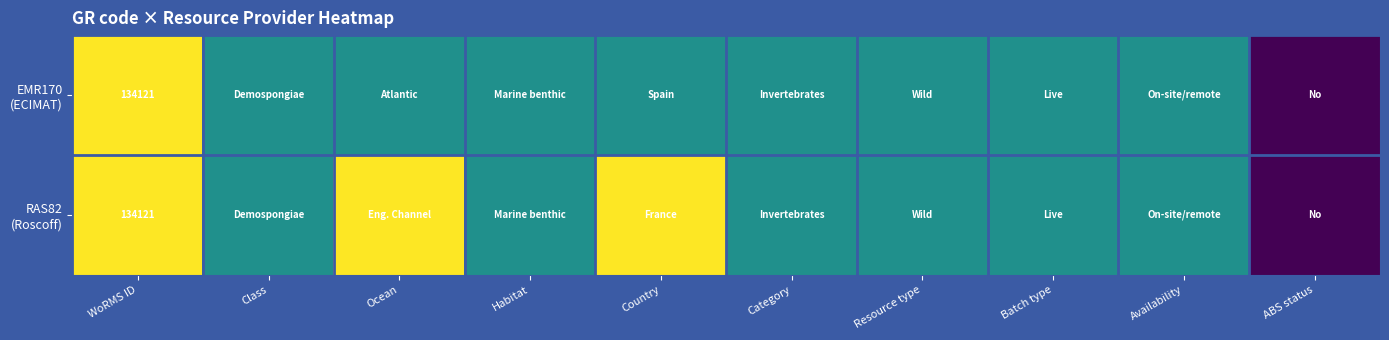

What value does the EMR170 (ECIMAT) series have at WoRMS ID, to the nearest 50?

134100